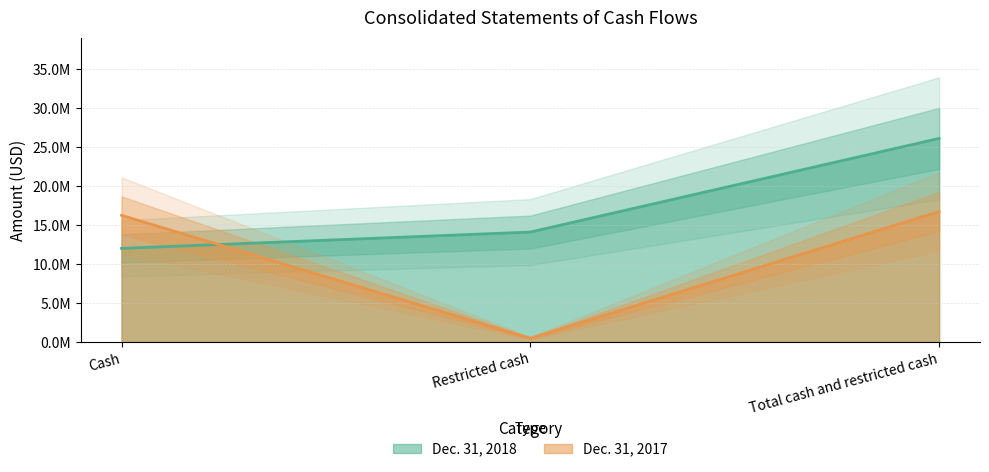

What is the sum of all Dec. 31, 2017 values?

33451614